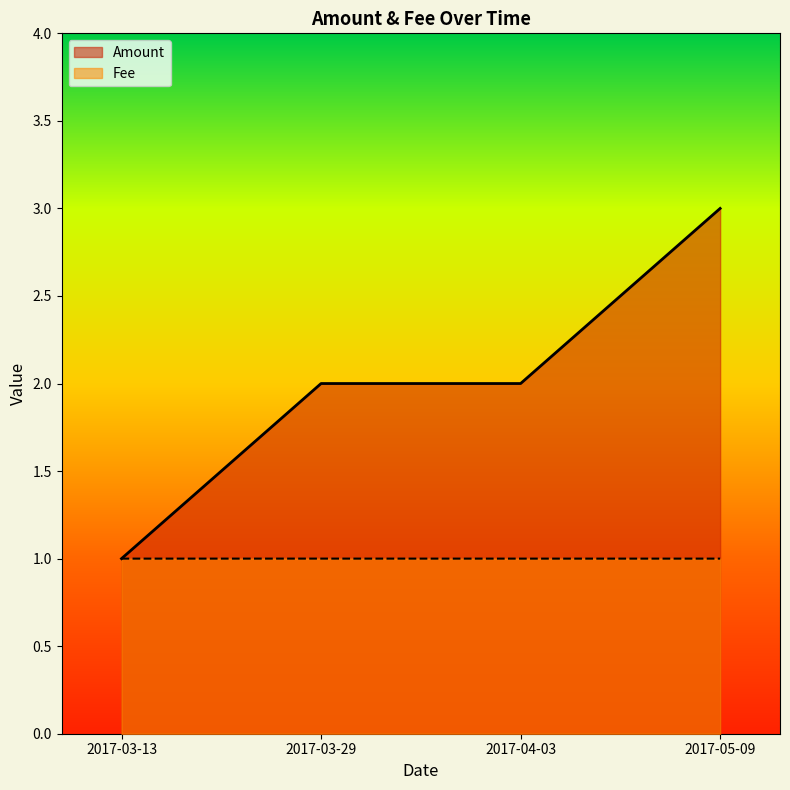

What position from the left is 2017-03-29?

2